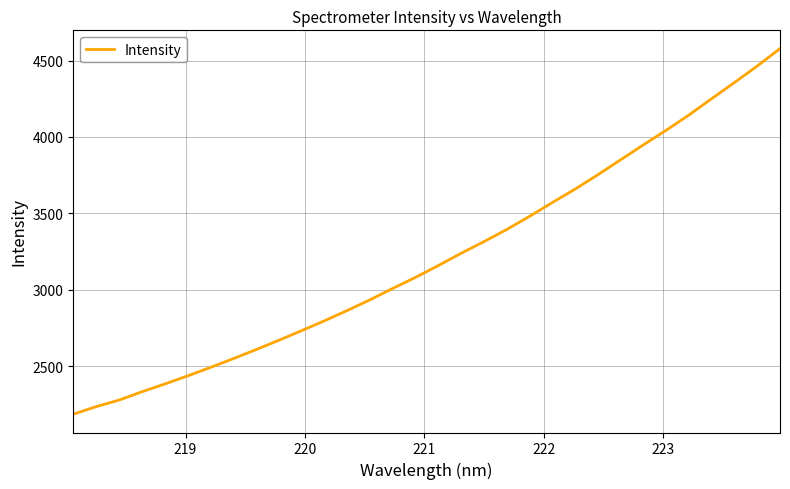

What is the smallest value displayed?

2187.2